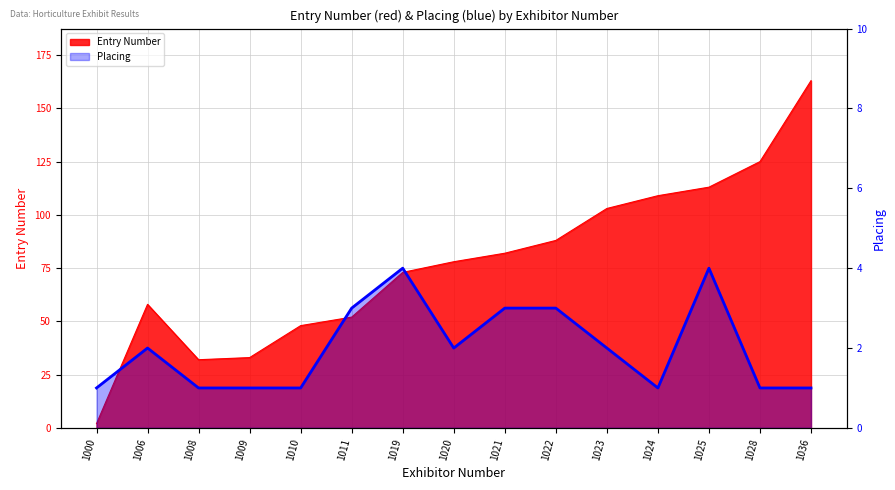

How many categories are shown in the chart?

15